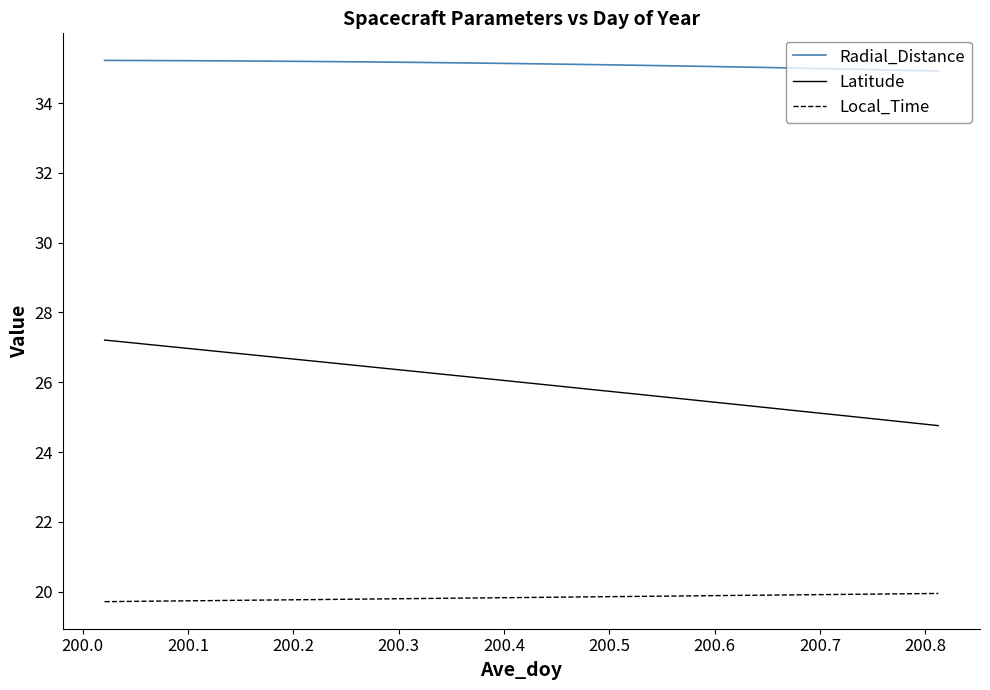

True or false: Latitude and Local_Time intersect in this chart.

False